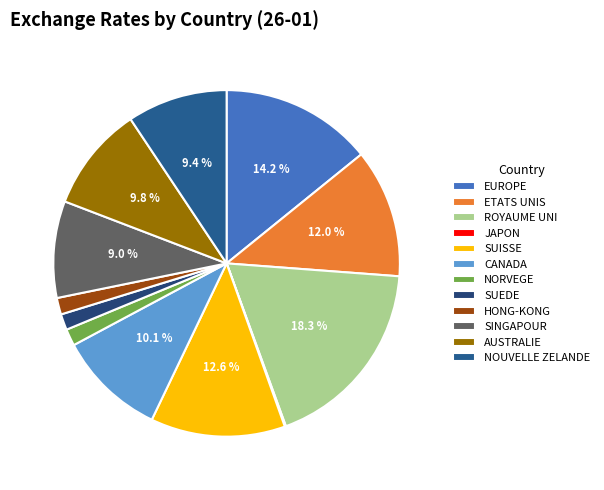

What is the smallest slice in the pie chart?

JAPON